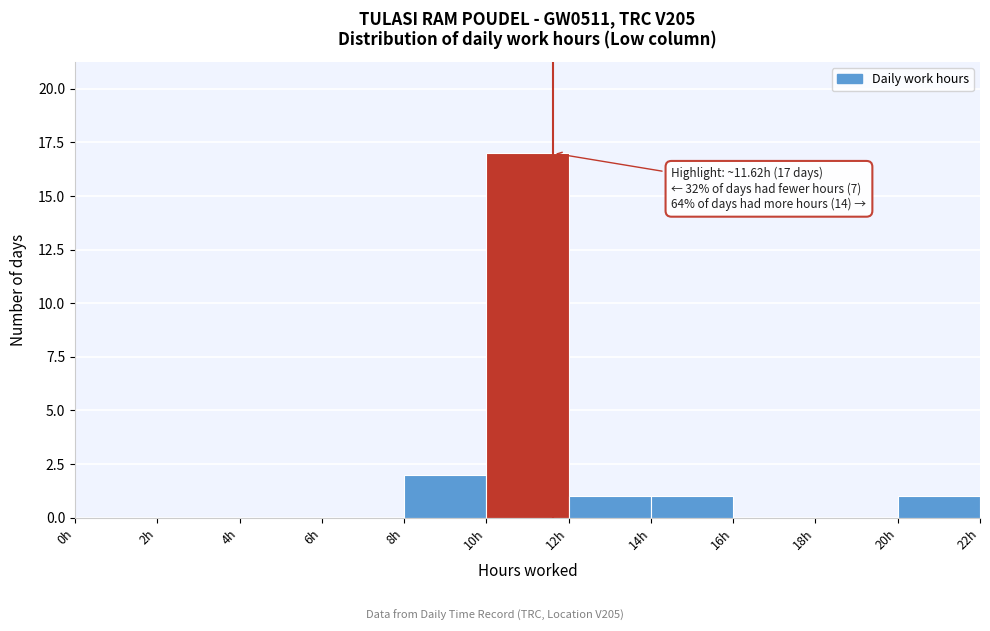

Over which range of the x-axis is the bar tallest?

10 to 12